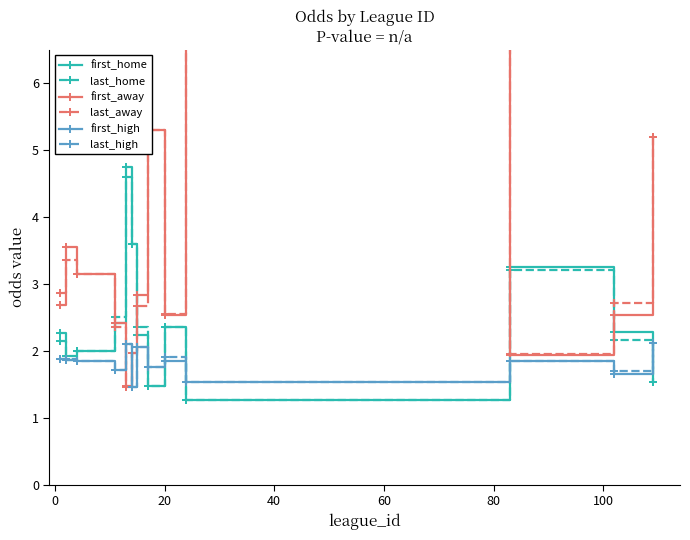

What is the difference between the maximum and minimum values in the first_home series?

3.5